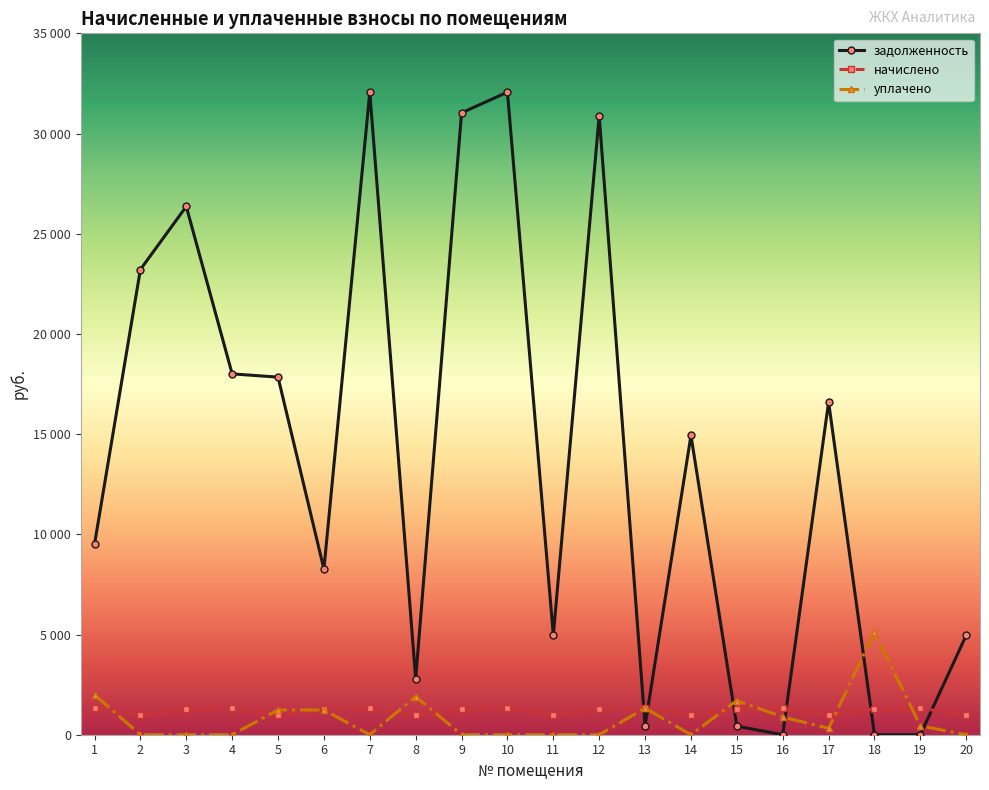

Which has a higher value, 18 or 12?

12